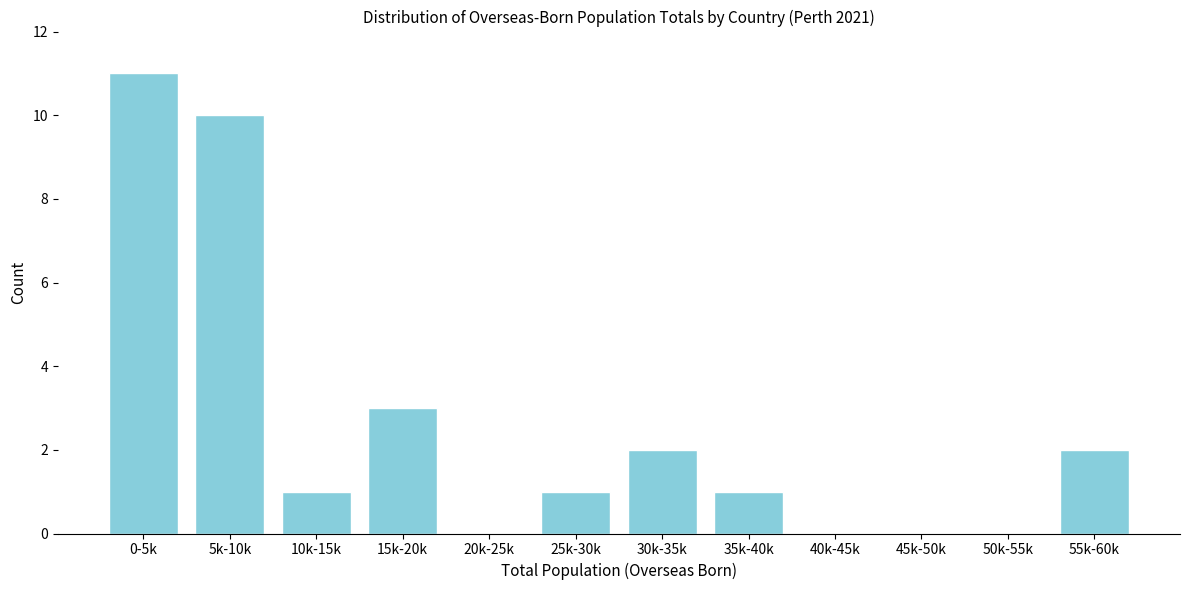

Reading left to right, list all the values displayed in this chart.

0-5k=11	5k-10k=10	10k-15k=1	15k-20k=3	20k-25k=0	25k-30k=1	30k-35k=2	35k-40k=1	40k-45k=0	45k-50k=0	50k-55k=0	55k-60k=2